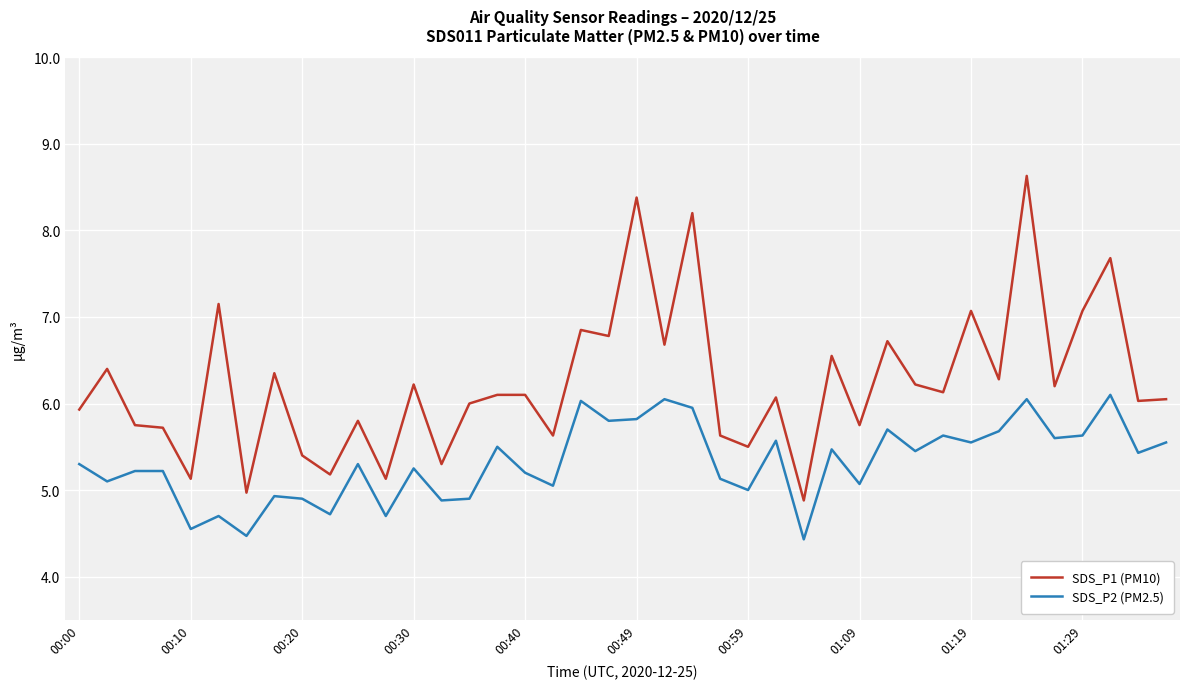

Which series has the largest total across all categories?

SDS_P1 (PM10)